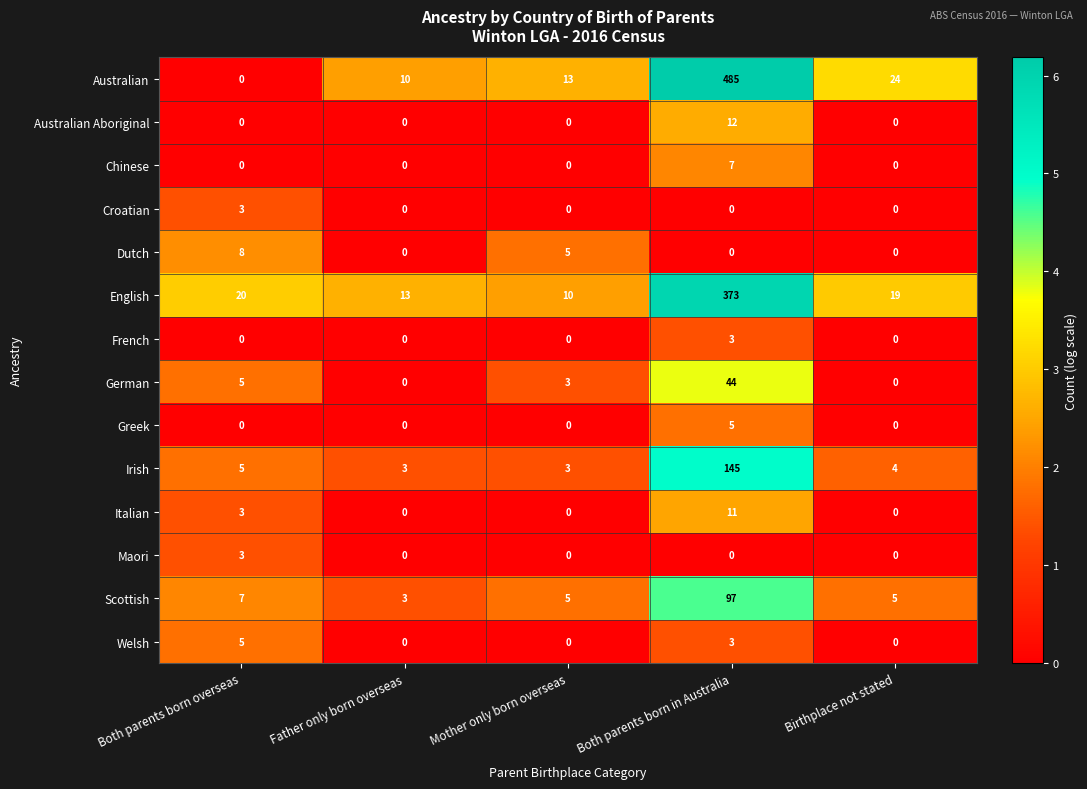

At which label does Australian reach its minimum?

Both parents born overseas